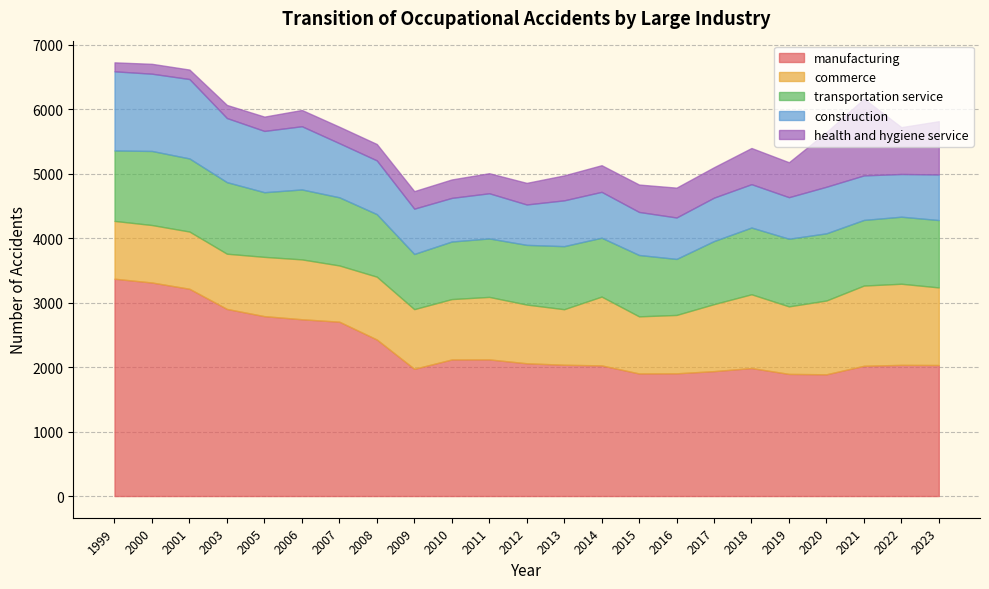

True or false: transportation service and manufacturing cross at least once.

False